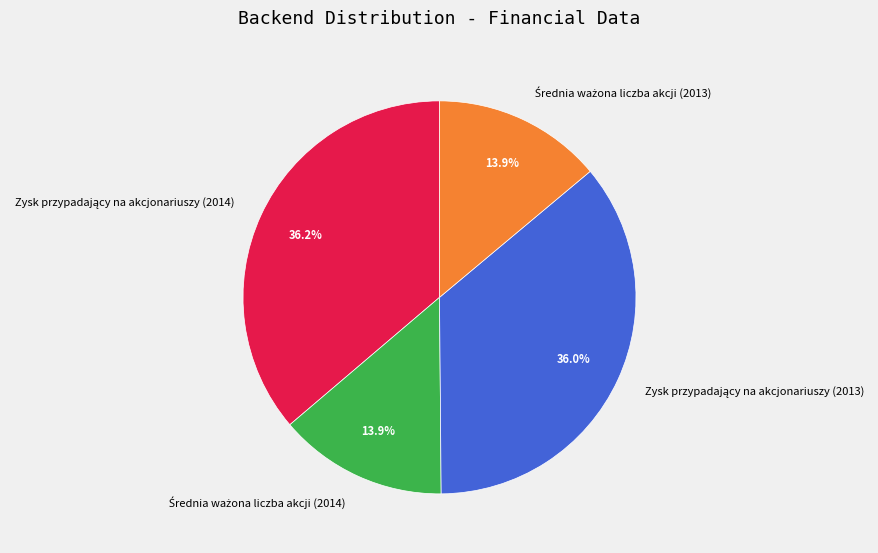

Is there any slice that represents more than half of the pie?

No